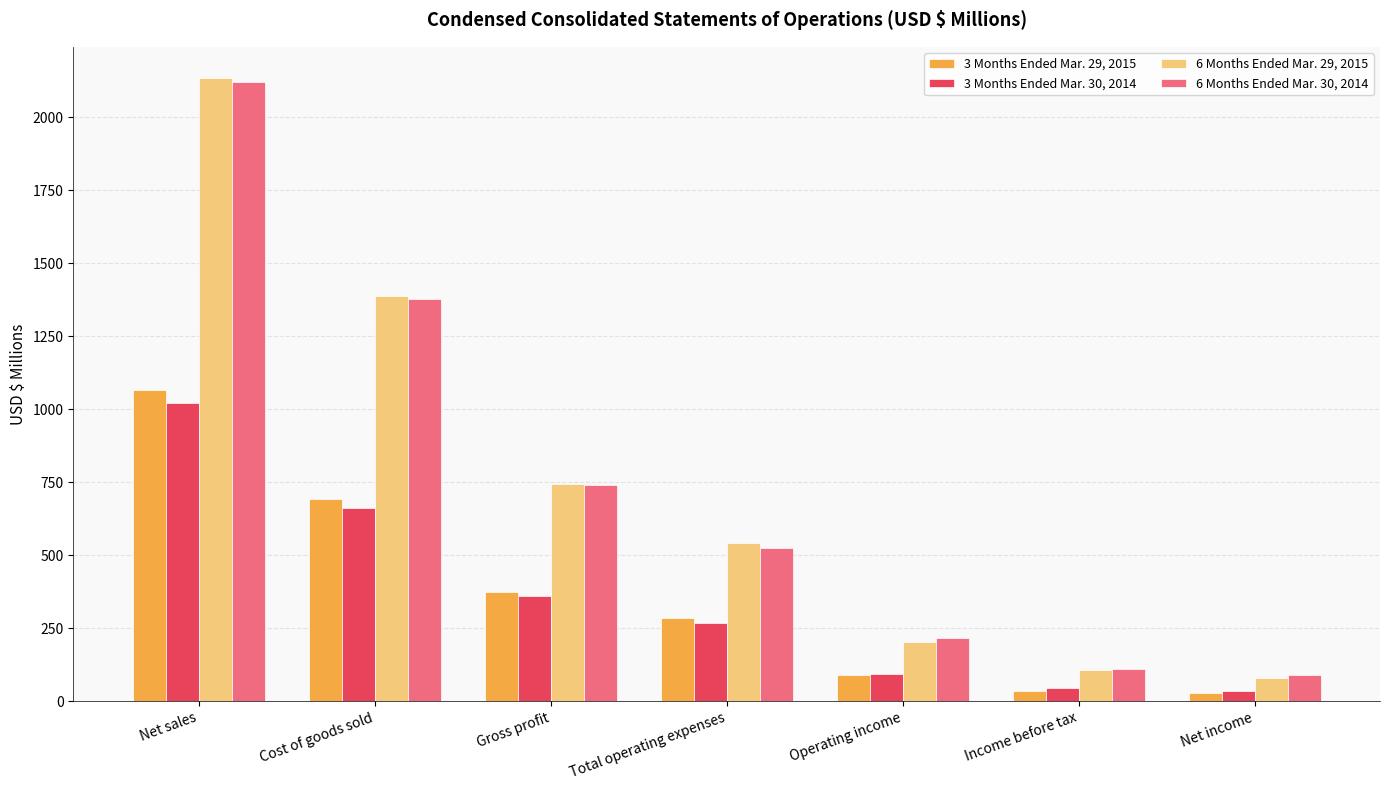

Is it true that 3 Months Ended Mar. 30, 2014 equals 613.4 at Net sales?

False